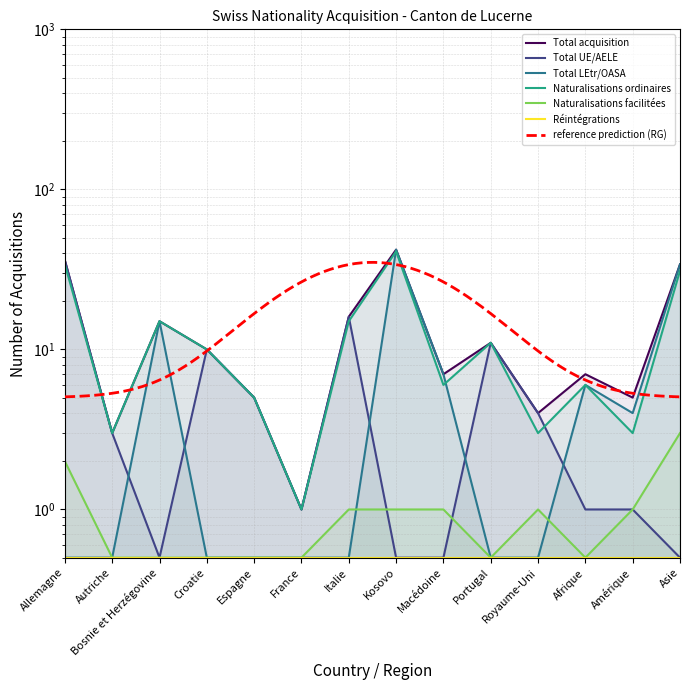

True or false: Total LEtr/OASA and Total acquisition cross at least once.

False